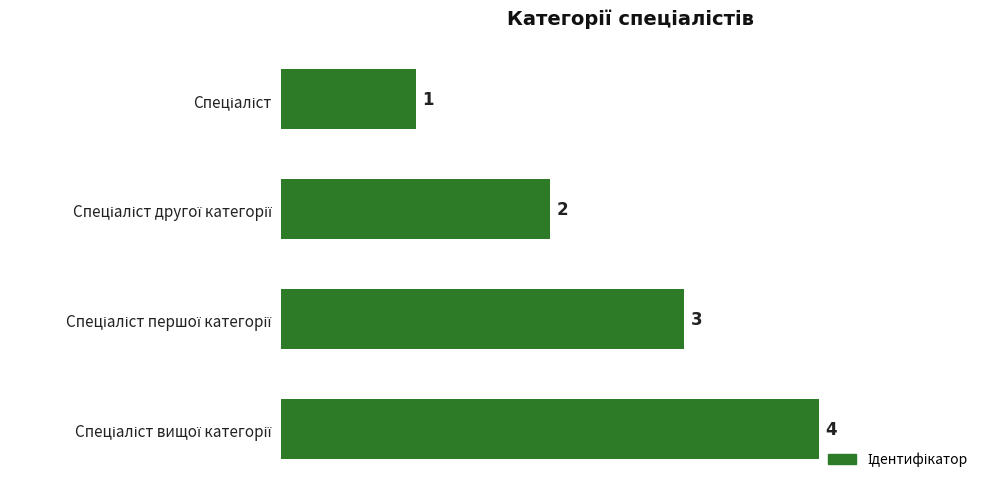

What is the value of the 2nd bar from the top?

2